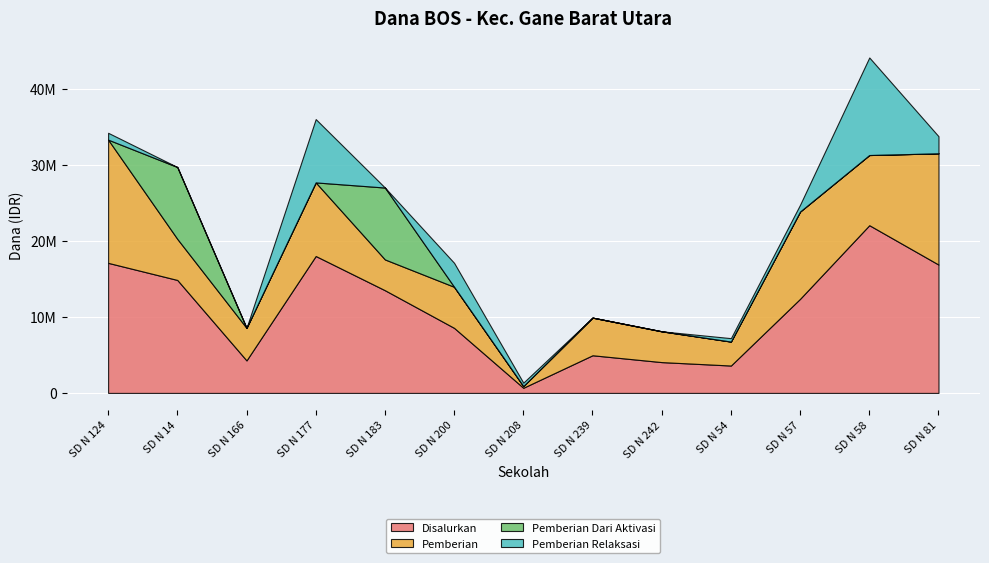

Is the value of Pemberian Relaksasi at SD N 58 greater than the value of Disalurkan at SD N 81?

No